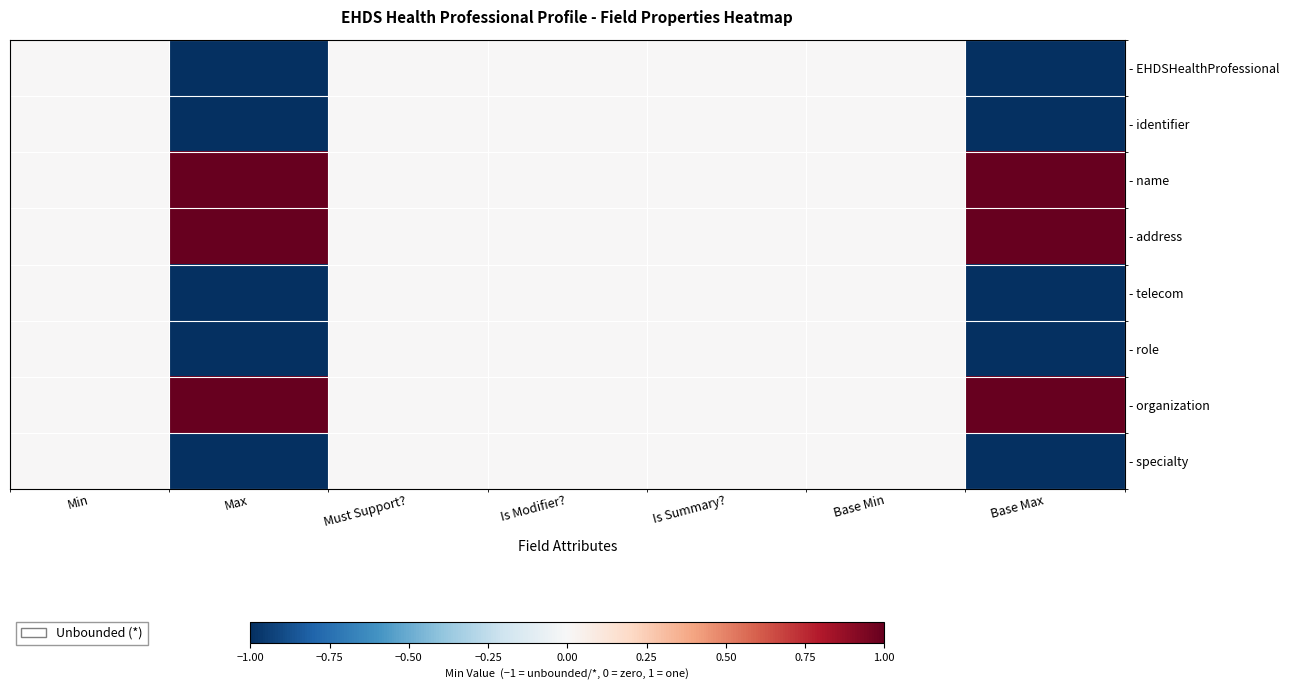

Rank the series by their maximum value, from highest to lowest.

- name, - address, - organization, - EHDSHealthProfessional, - identifier, - telecom, - role, - specialty